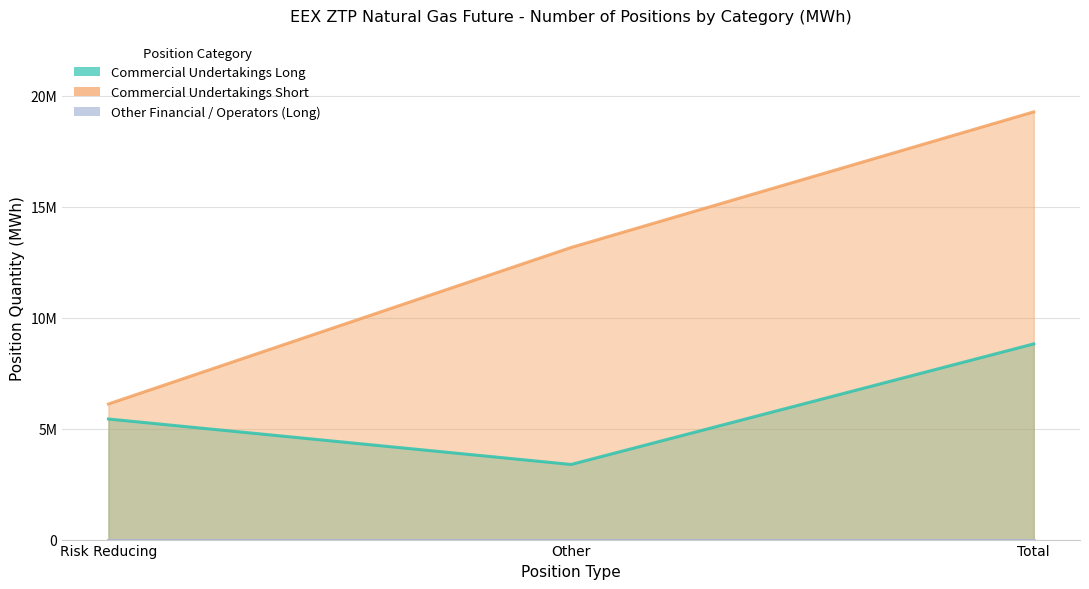

Reading left to right, transcribe all the data shown in this chart.

Commercial Undertakings Long: Risk Reducing=5430096	Other=3383081	Total=8813177
Commercial Undertakings Short: Risk Reducing=6107382	Other=13155273	Total=19262655
Other Financial Institutions Long: Risk Reducing=0	Other=0	Total=0
Other Financial Institutions Short: Risk Reducing=0	Other=0	Total=0
Operators with compliance Long: Risk Reducing=0	Other=0	Total=0
Operators with compliance Short: Risk Reducing=0	Other=0	Total=0